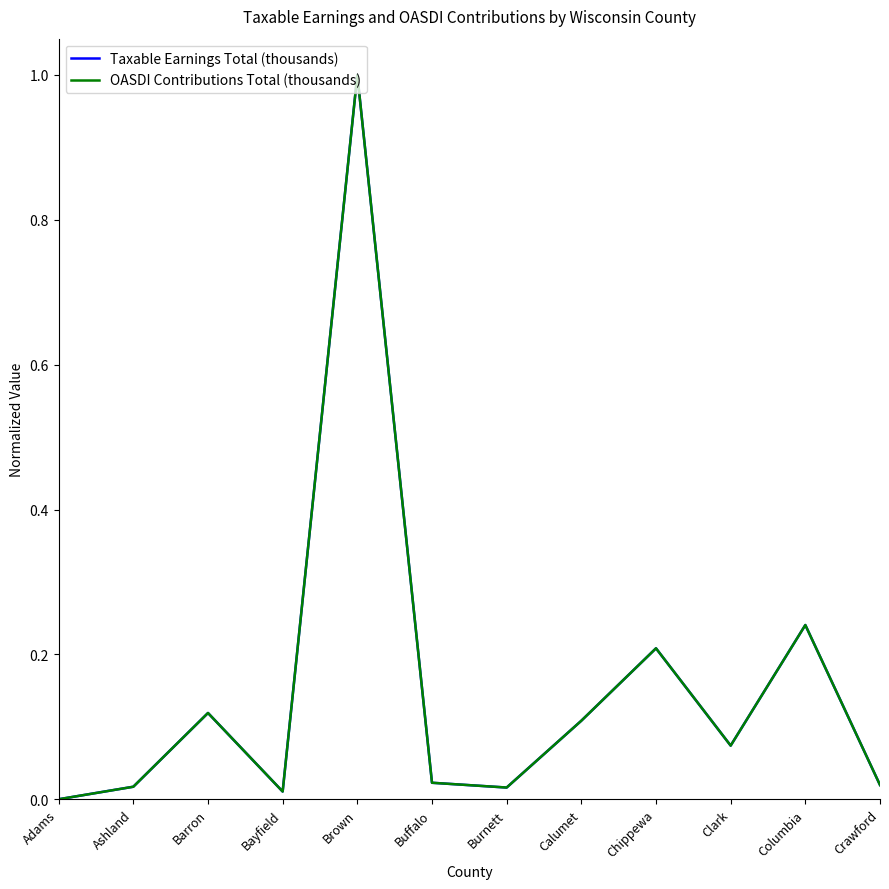

How many lines are shown in the chart?

2